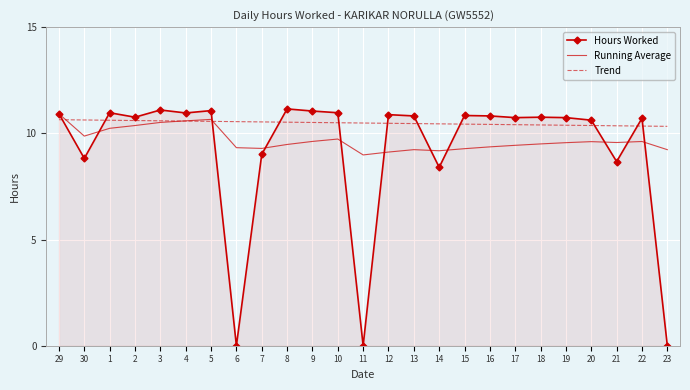

Rank the series at 21 from highest to lowest value.

Trend, Running Average, Hours Worked